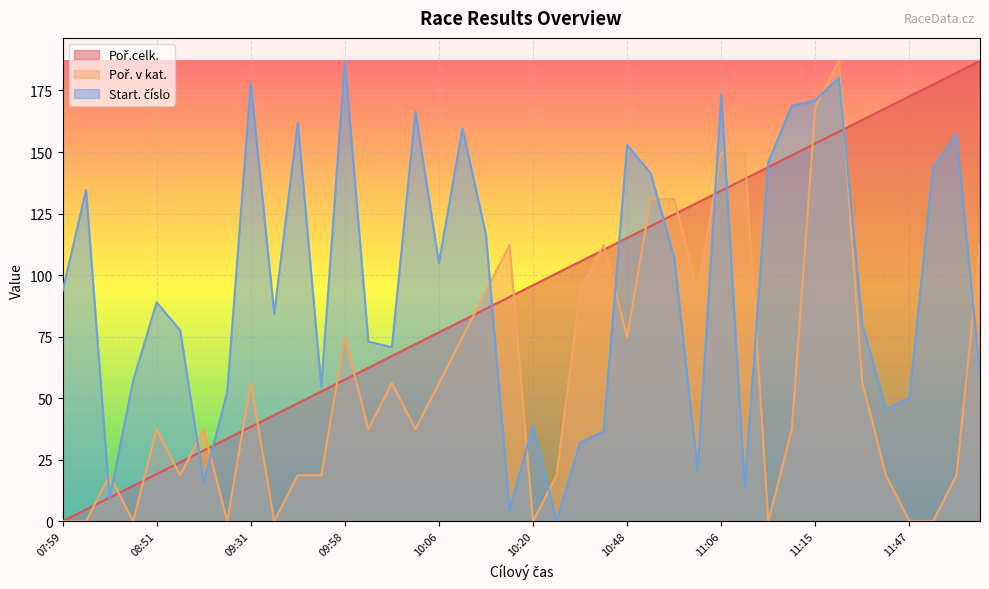

What is the value of the Poř.celk. point at the 37th from the left?

172.6